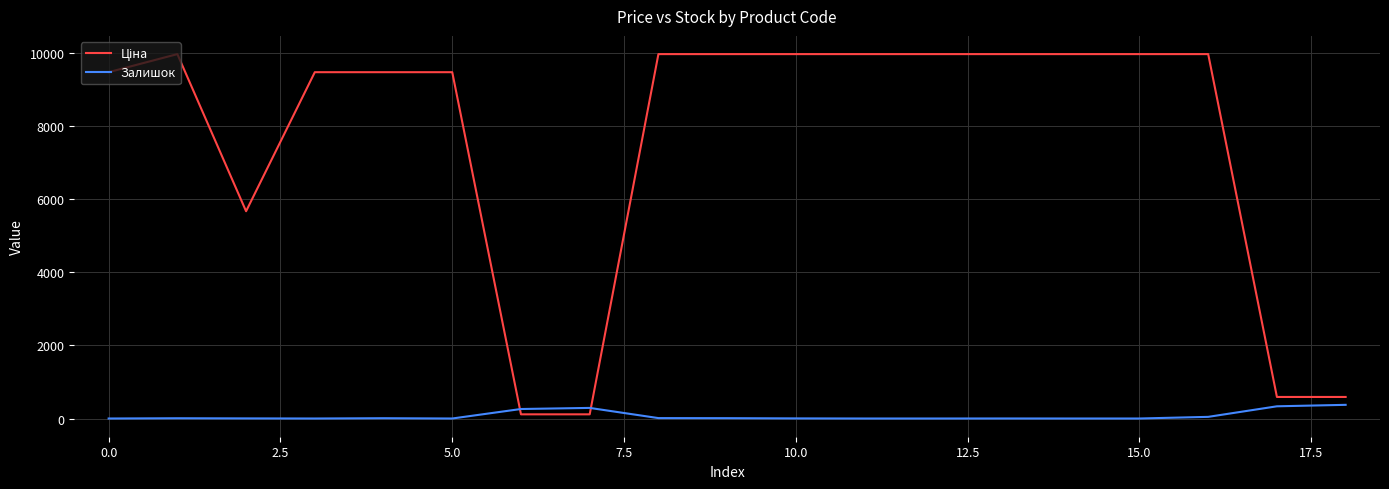

After their last crossing, which series has the higher values: Залишок or Ціна?

Ціна